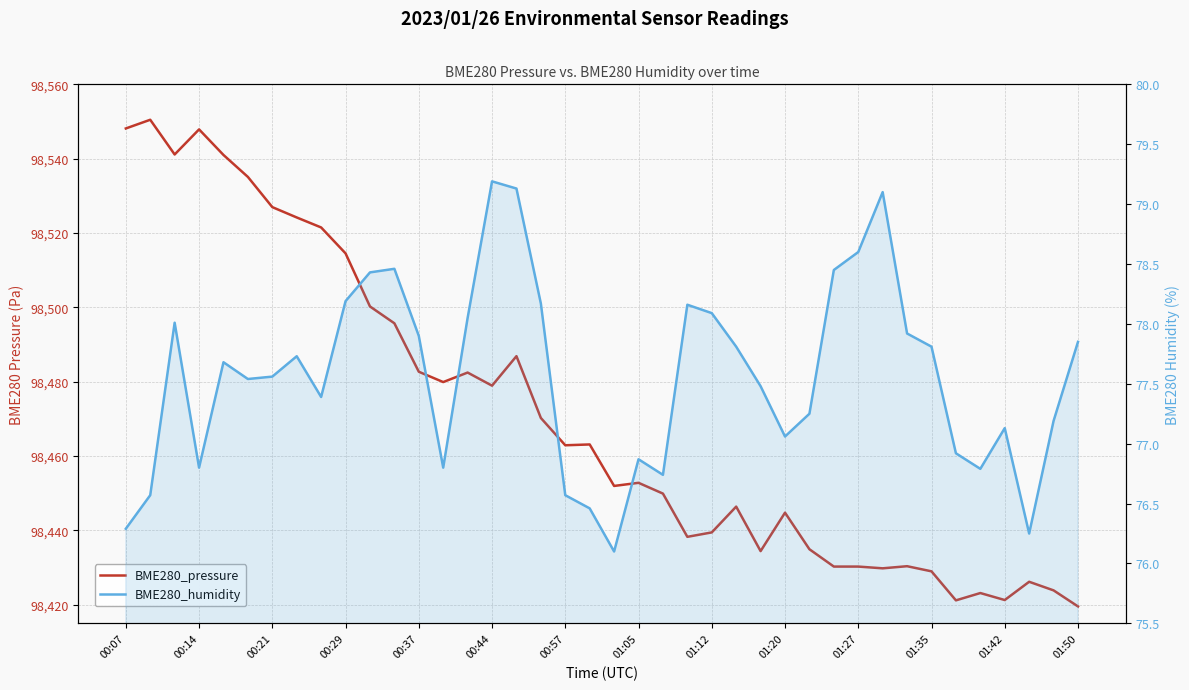

True or false: BME280_pressure and BME280_humidity cross at least once.

False